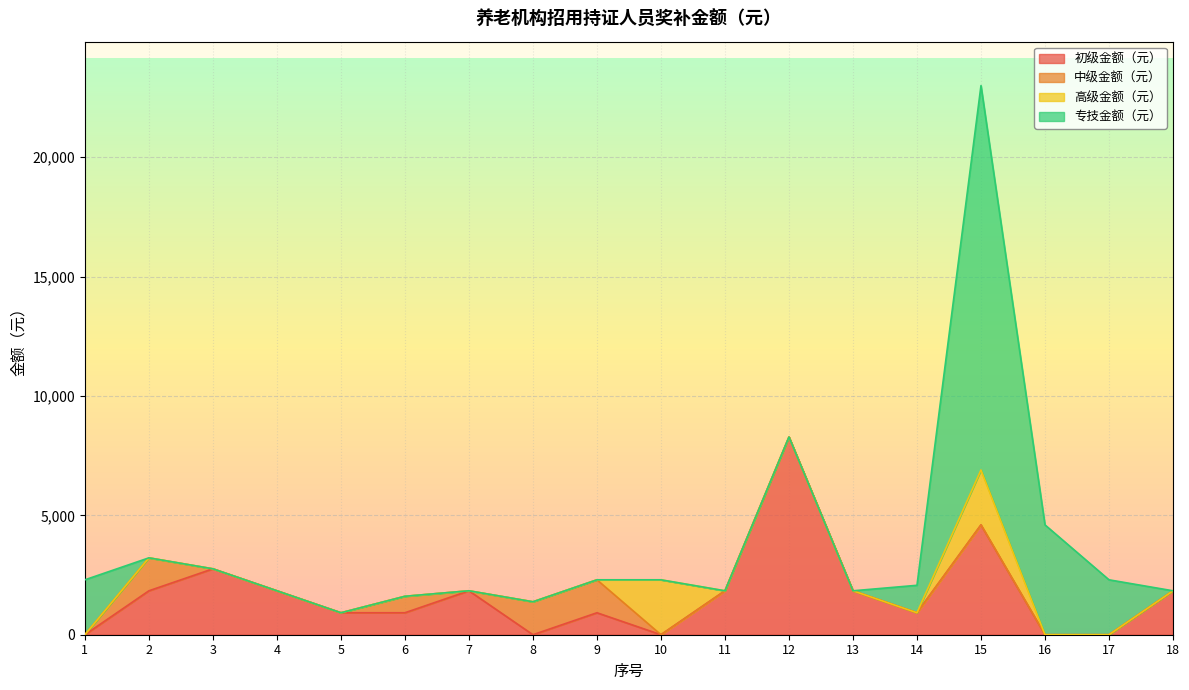

Does the chart display data point markers on the line(s)?

No